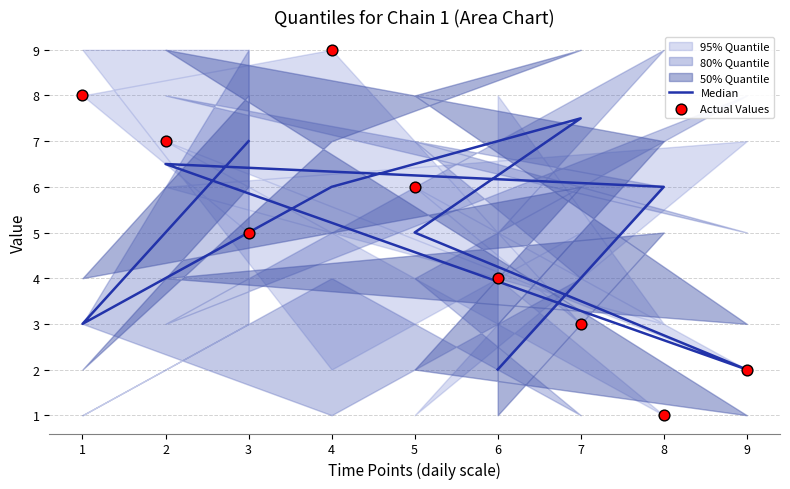

Is the value of Actual Values at 3 greater than the value of Median at 7?

No